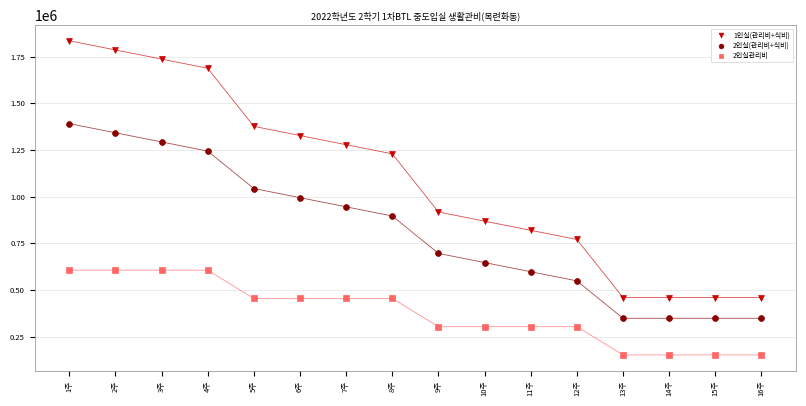

What is the X range (max minus min) for the scatter plot?

15